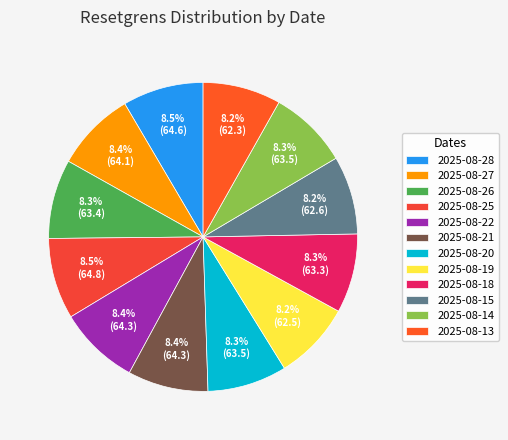

How many slices are in this pie chart?

12